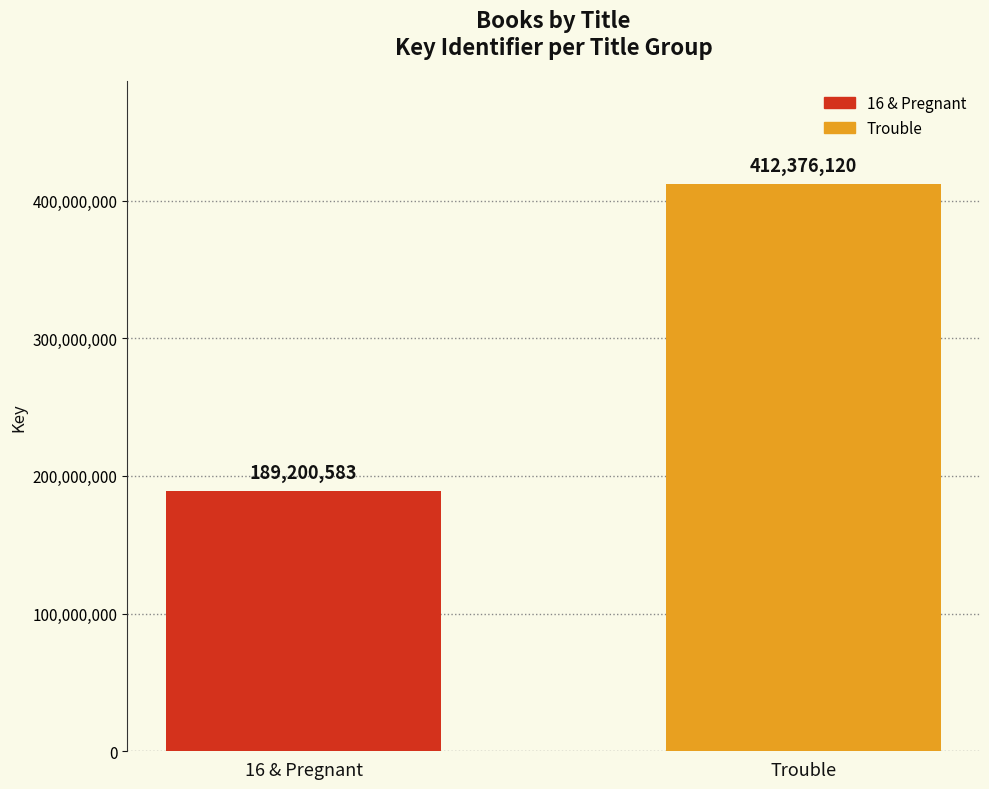

What is the label of the 2nd bar from the left?

Trouble